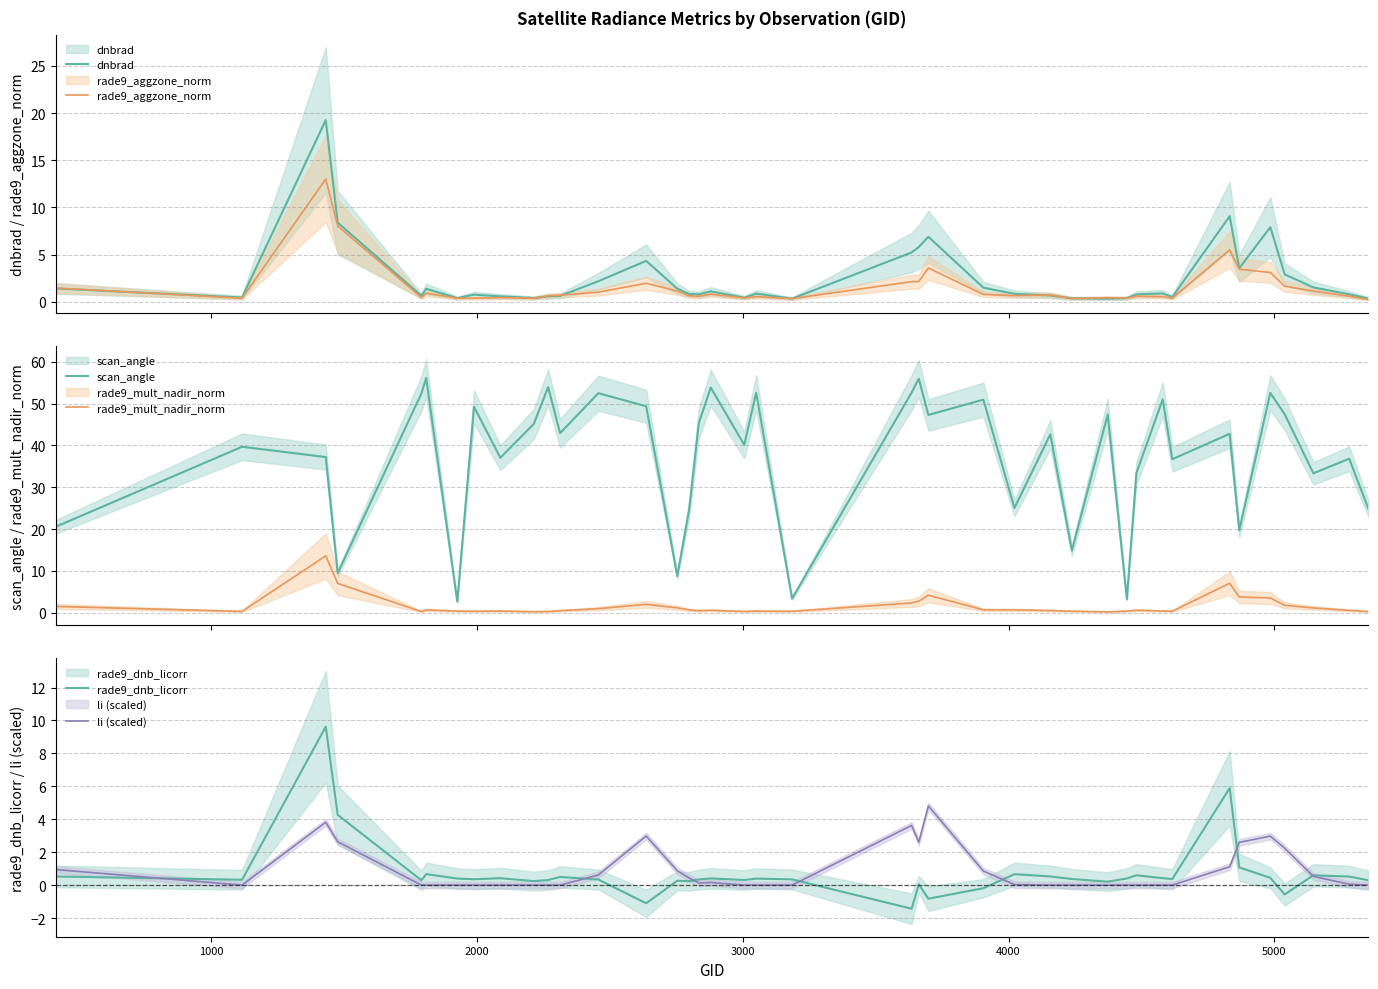

How many values in the scan_angle series are below 42?

19